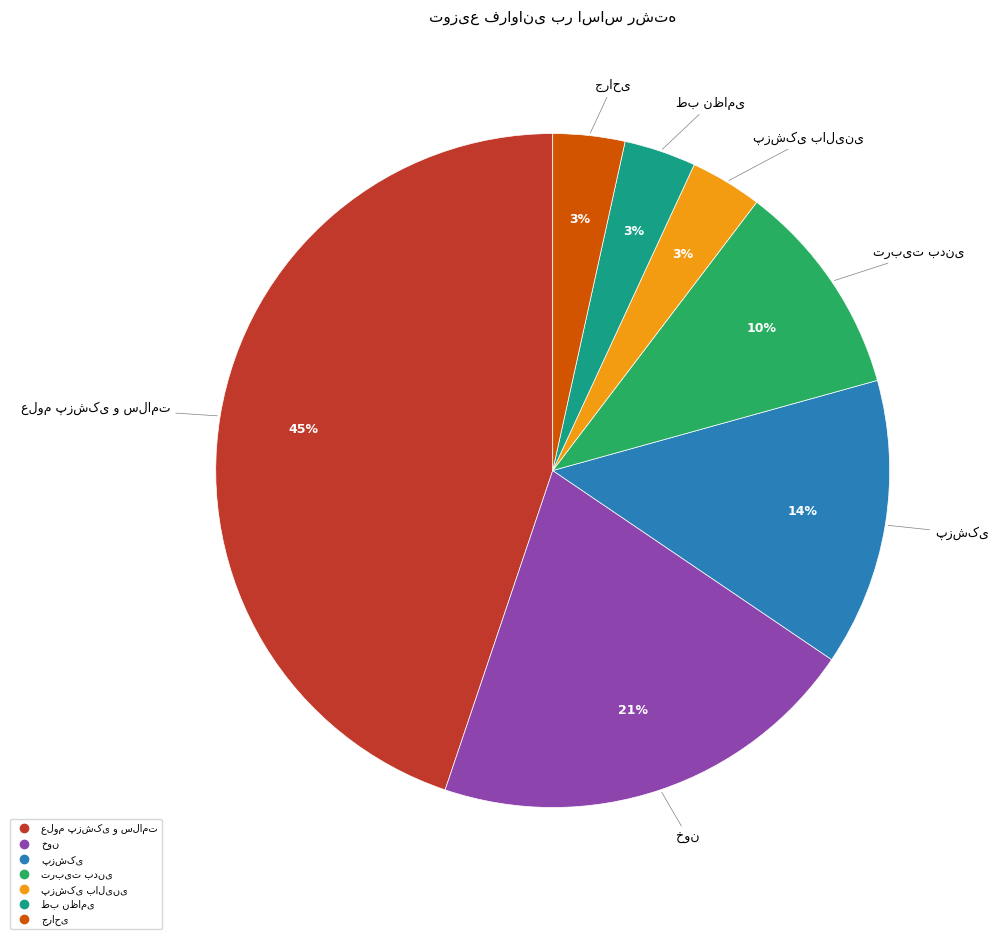

To the nearest percent, what is the average slice percentage?

14%